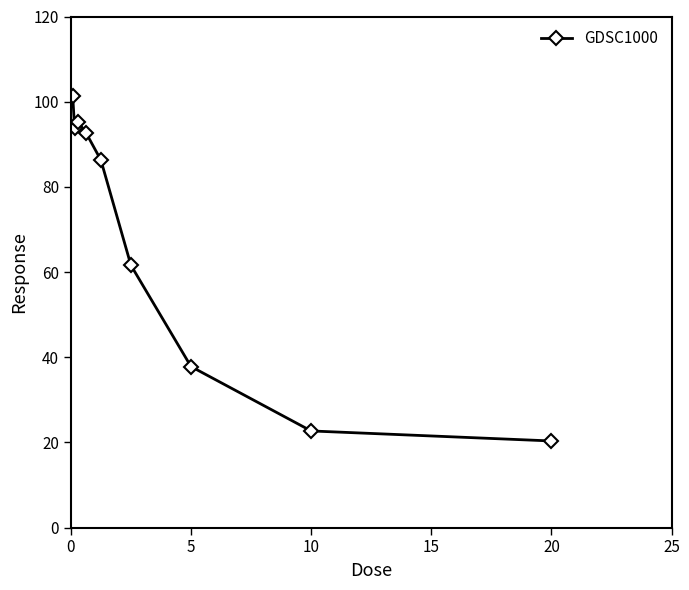

Reading left to right, extract all data points from this chart.

101.3	93.8	95.1	92.8	86.3	61.6	37.8	22.7	20.3